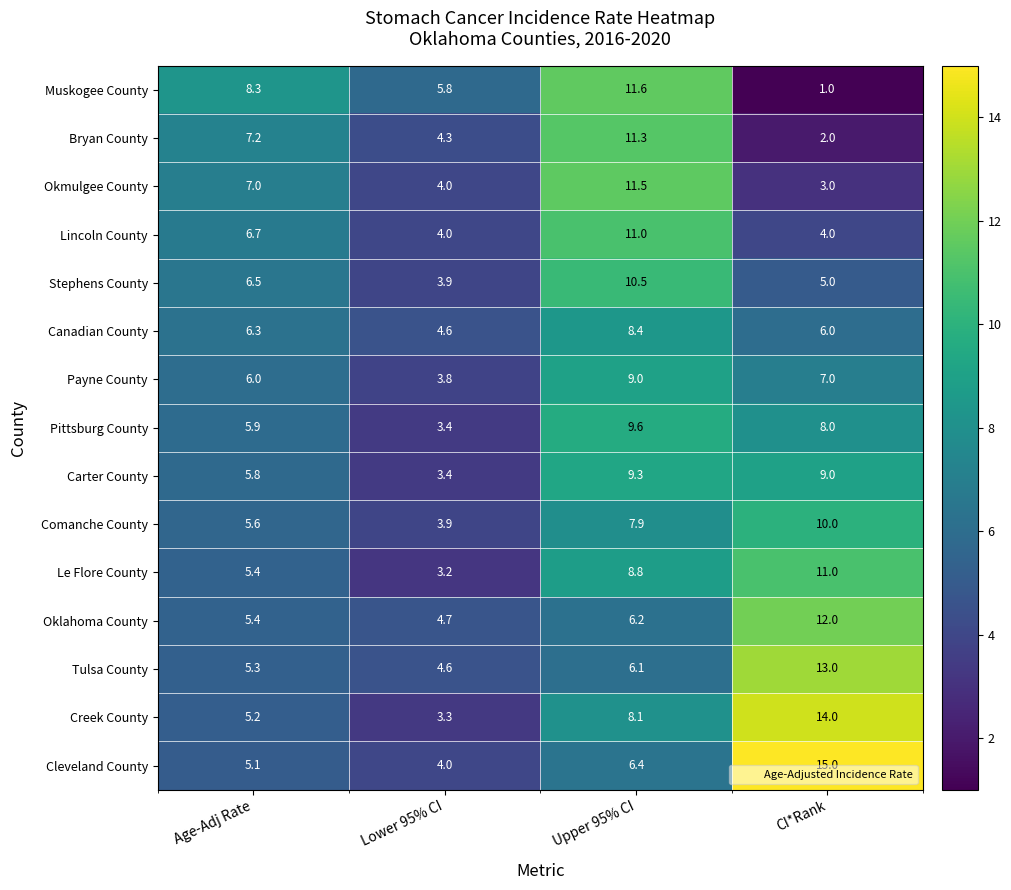

What is the difference between the highest and lowest values at Age-Adj Rate?

3.2